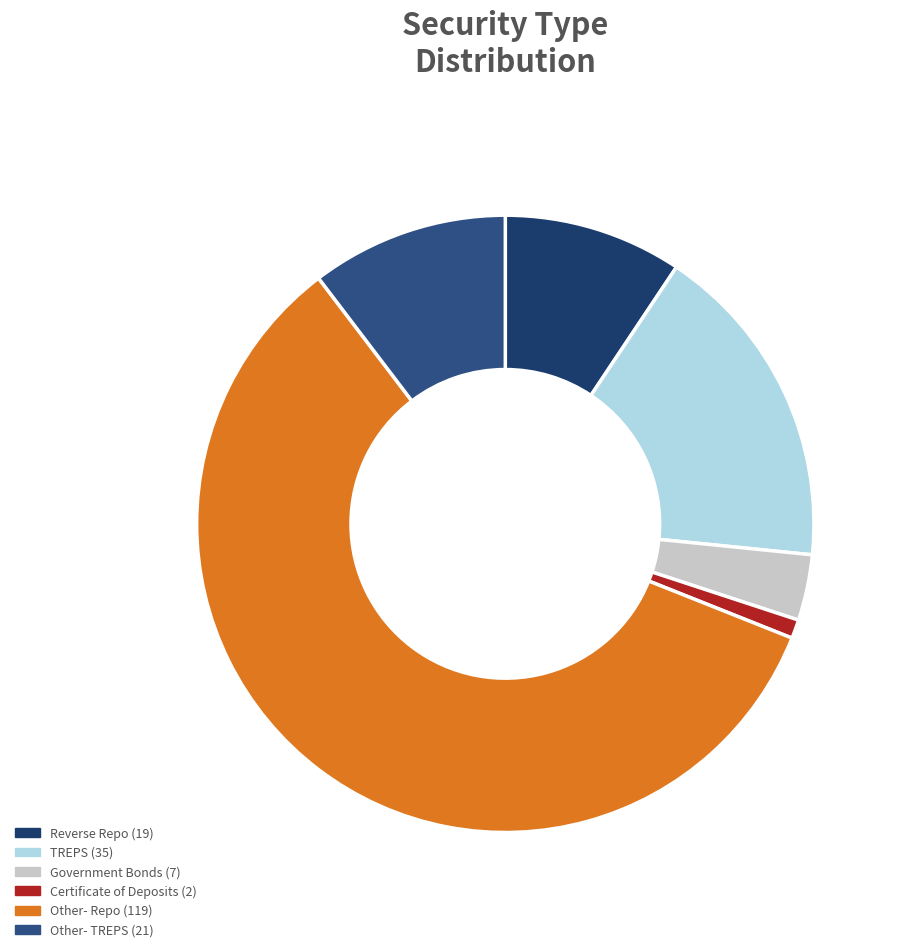

What is the largest slice in the pie chart?

Other- Repo